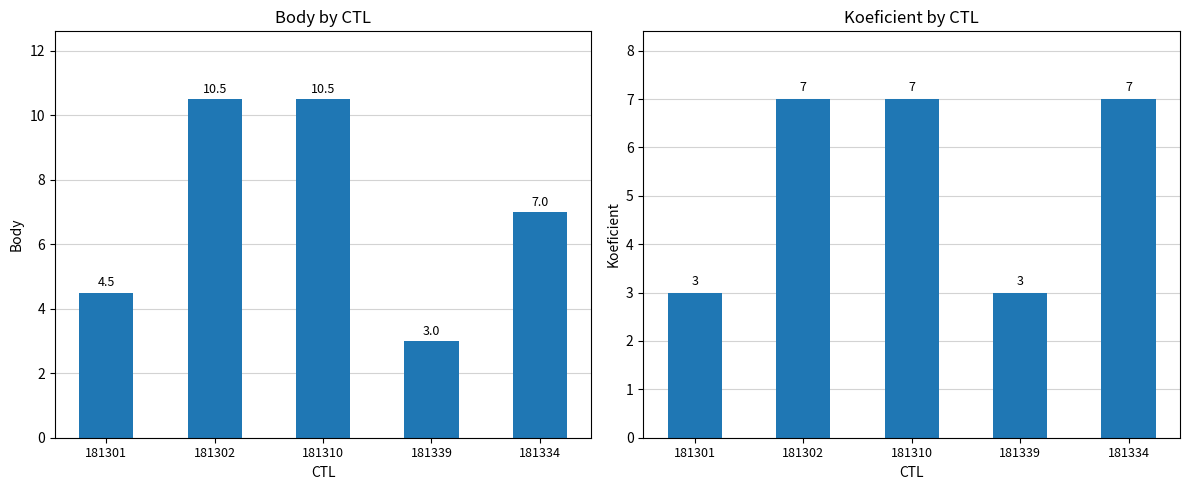

Where does the Body series first go above 7?

181302